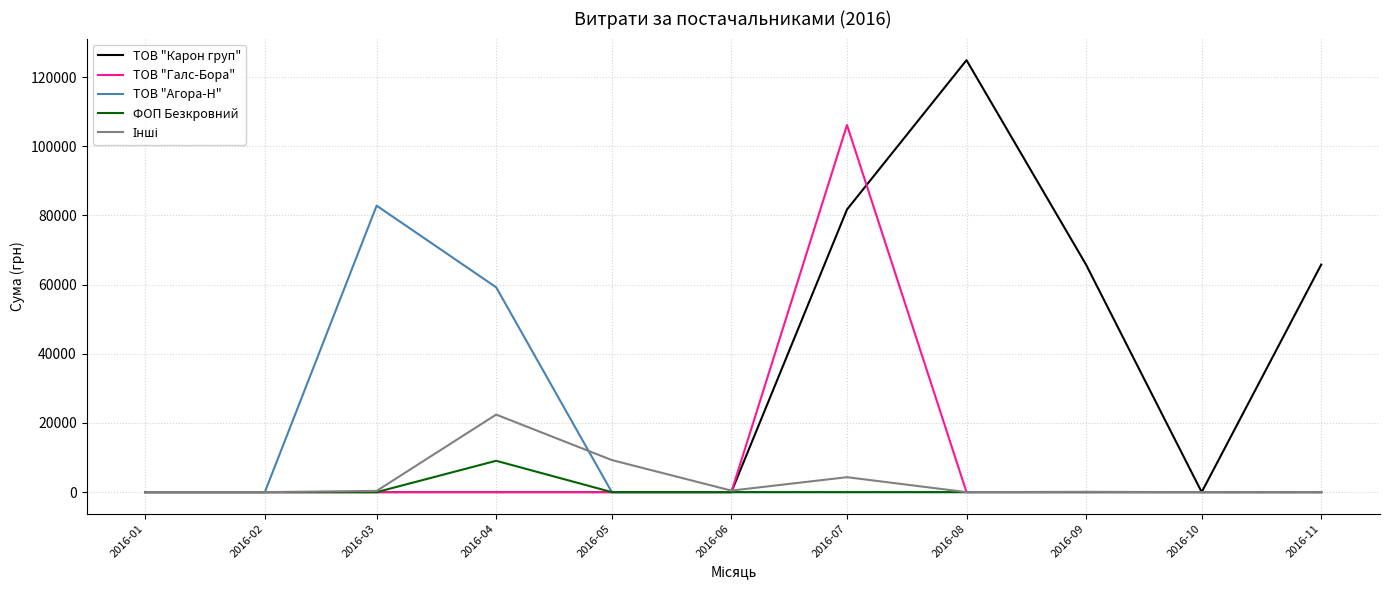

What is the total value across all series at 2016-05?

9270.0